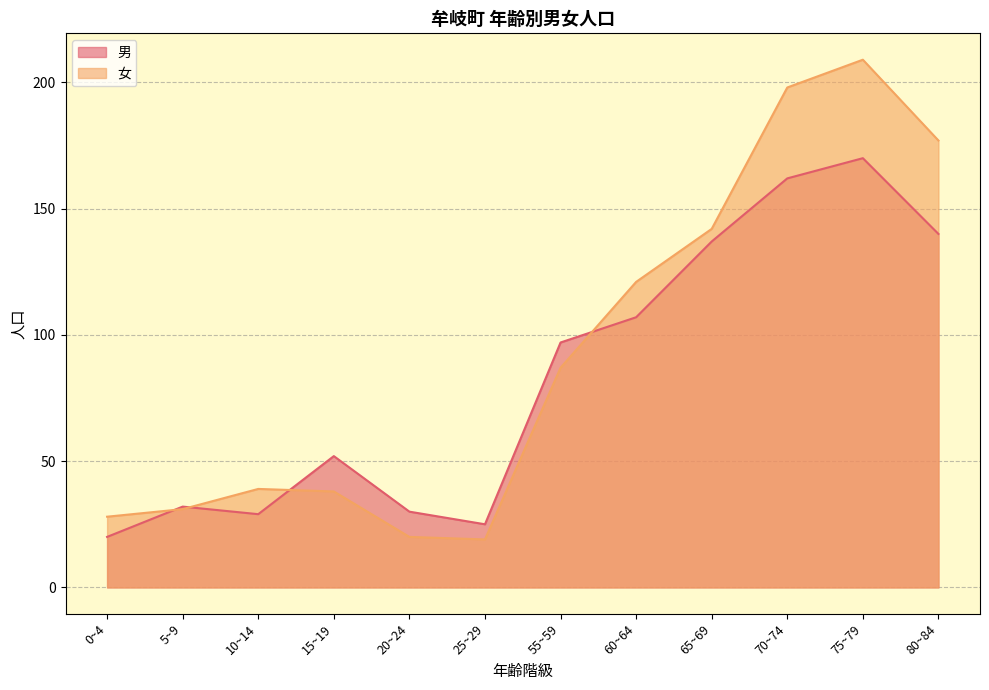

Where is the first local maximum for 男?

5~9